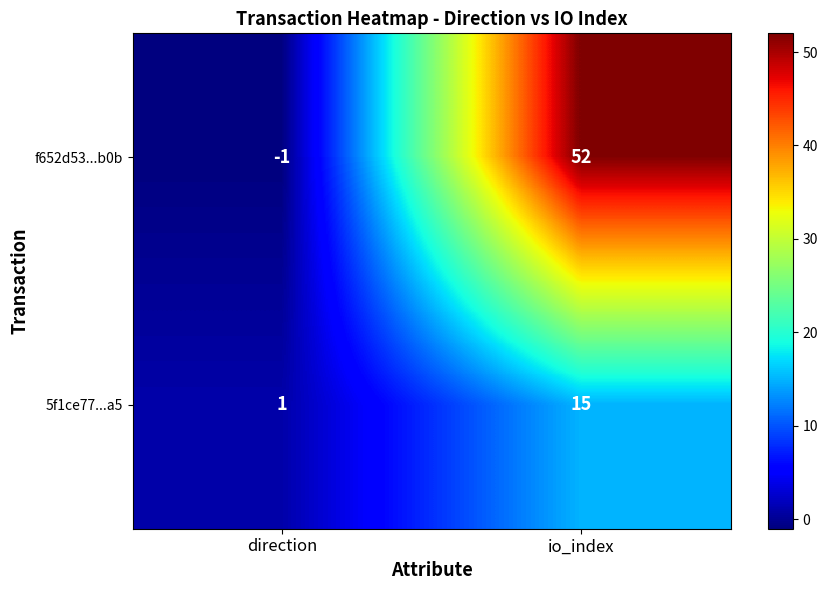

Reading right to left, transcribe all the data shown in this chart.

f652d53...b0b: 52	-1
5f1ce77...a5: 15	1